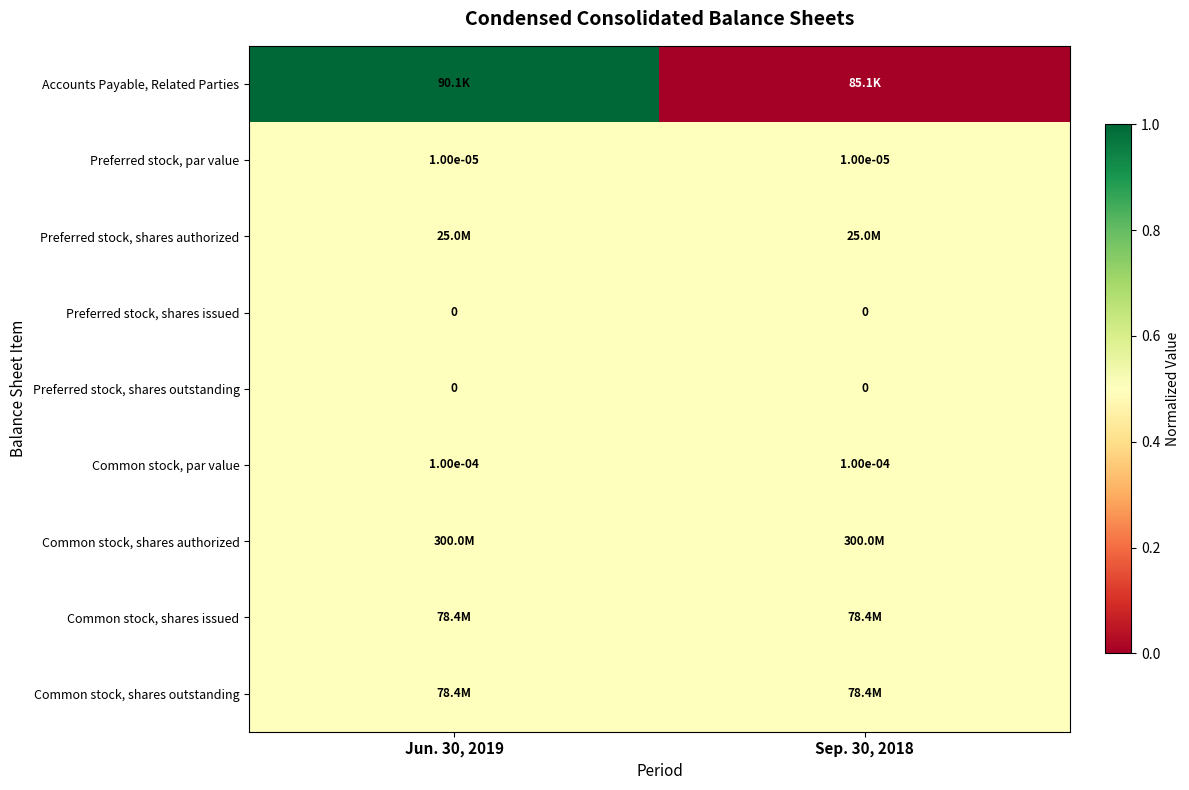

The value of Preferred stock, shares issued at Jun. 30, 2019 is 0.0. True or false?

True